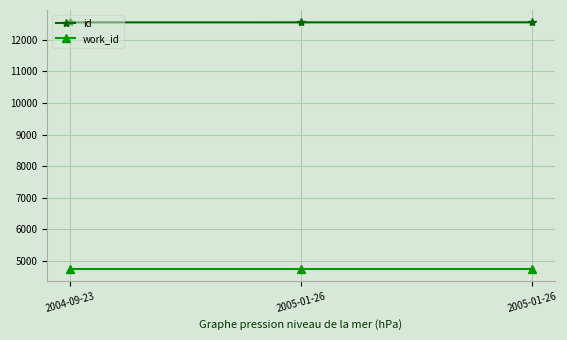

What are all the series names shown in the legend?

id, work_id